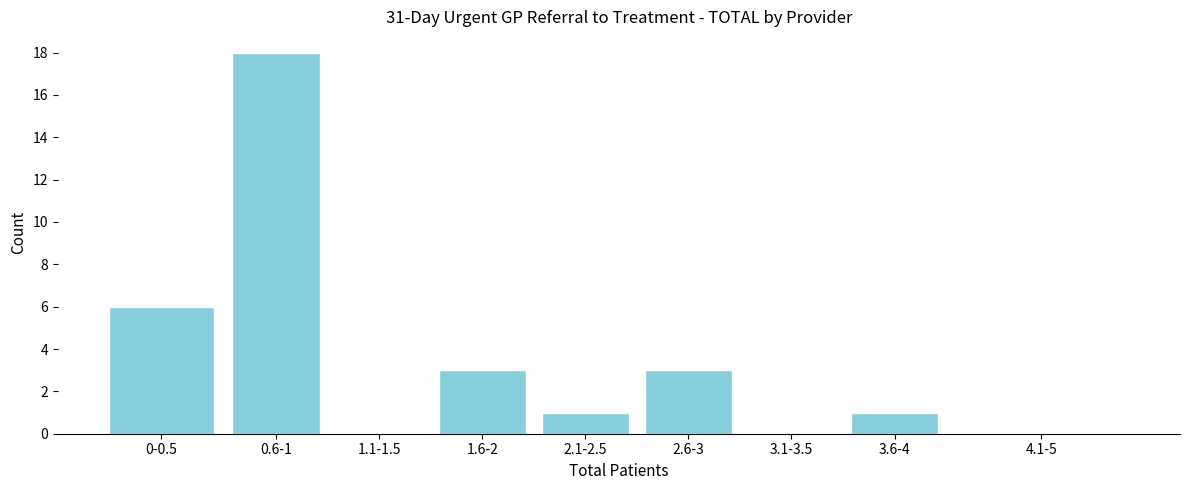

Reading left to right, extract all data points from this chart.

0-0.5=6	0.6-1=18	1.1-1.5=0	1.6-2=3	2.1-2.5=1	2.6-3=3	3.1-3.5=0	3.6-4=1	4.1-5=0